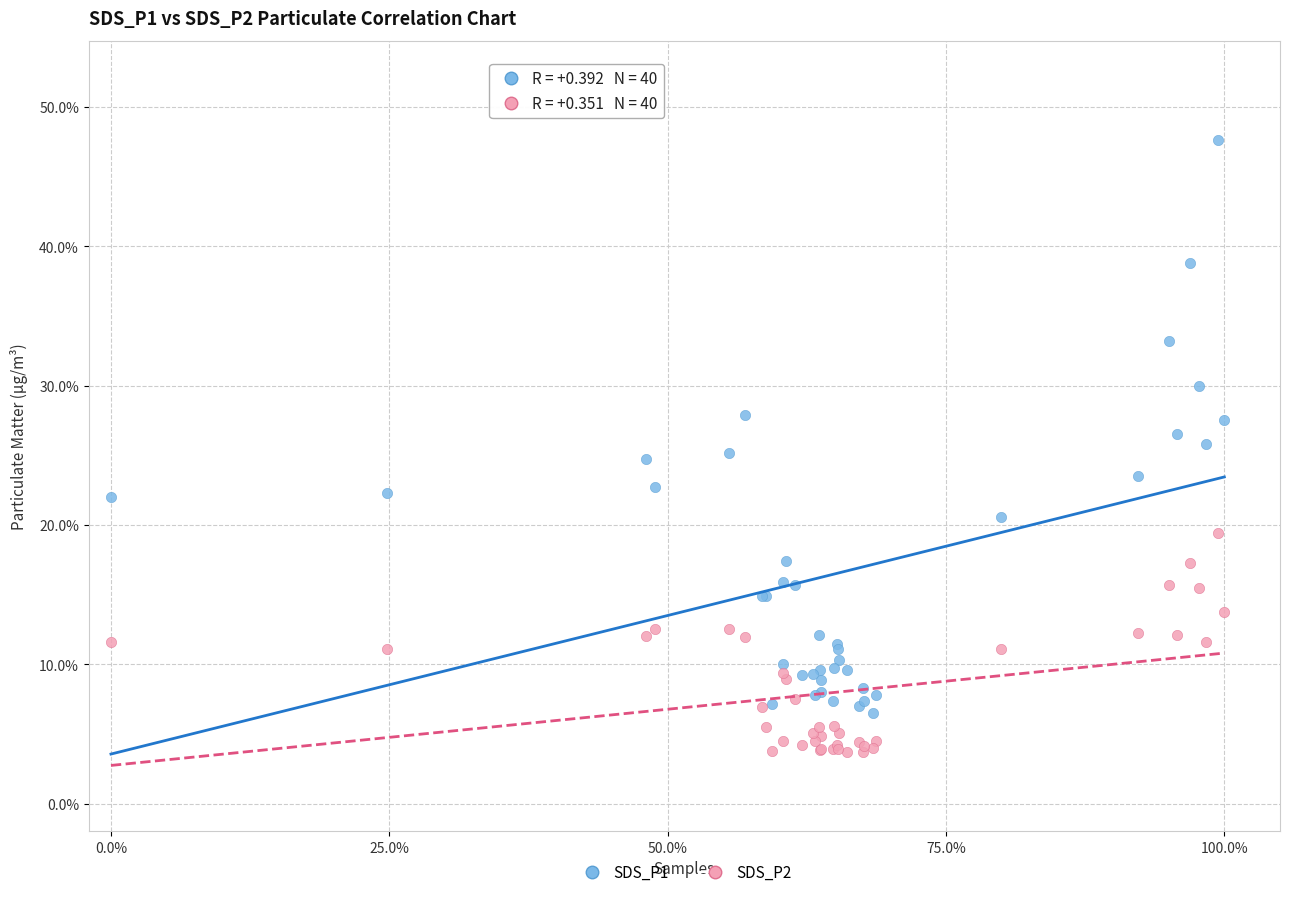

Which series contains the highest Y value?

SDS_P1